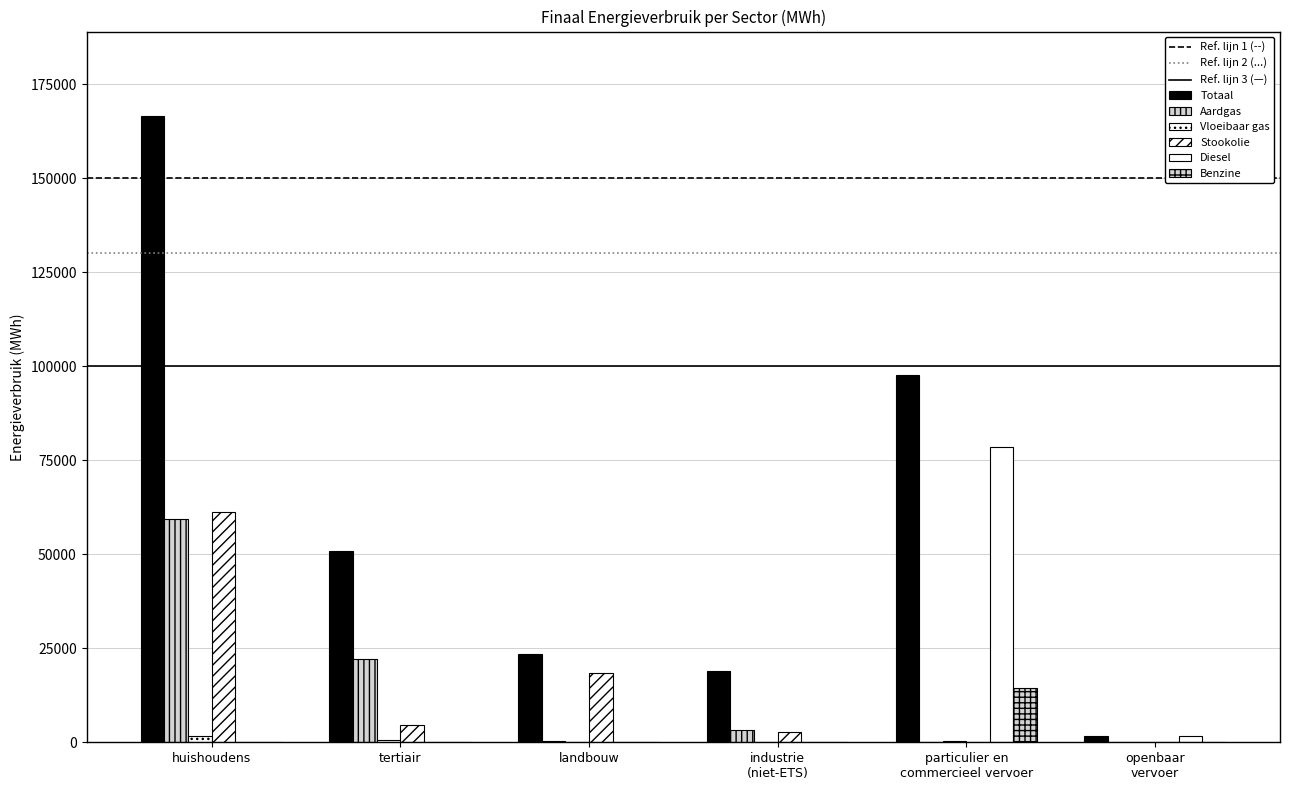

Which label corresponds to the smallest value in the chart?

openbaar
vervoer